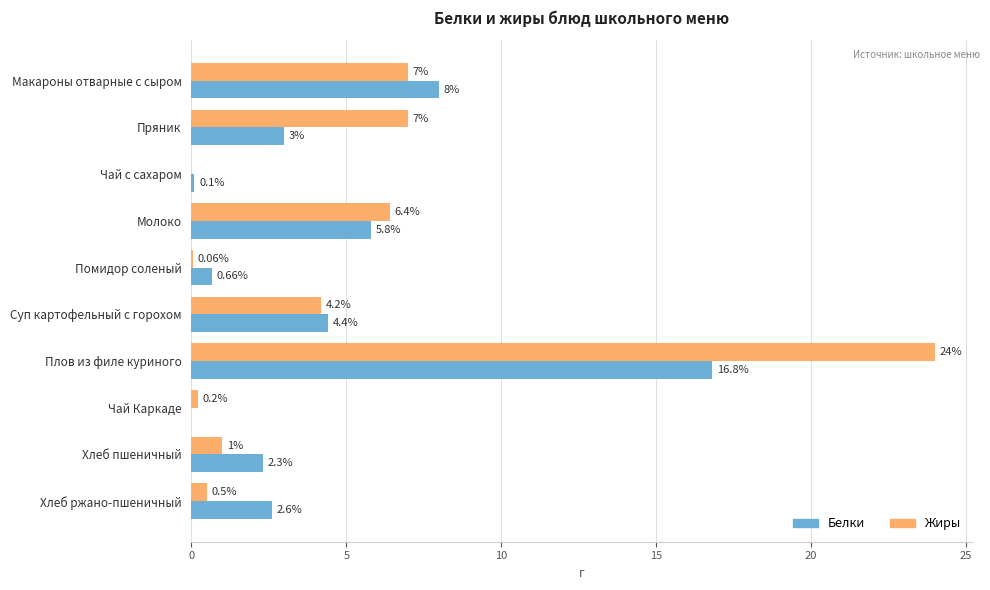

Which series has the largest total across all categories?

Жиры